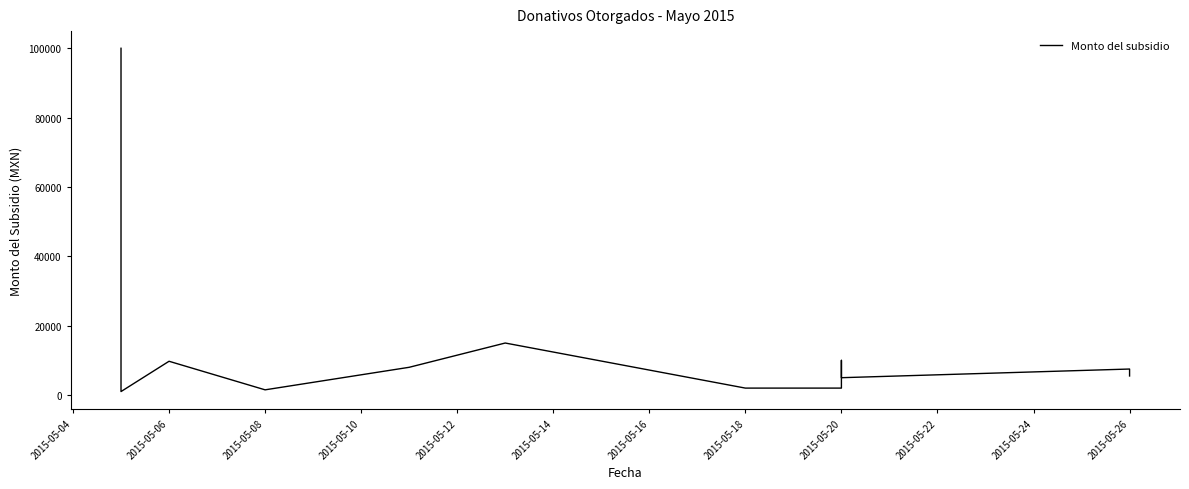

How many lines are shown in the chart?

1